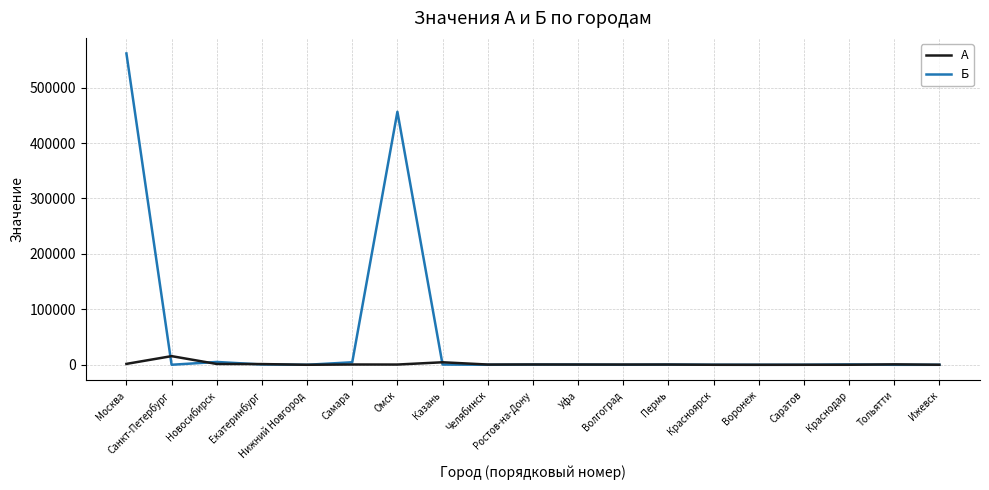

What are all the series names shown in the legend?

А, Б